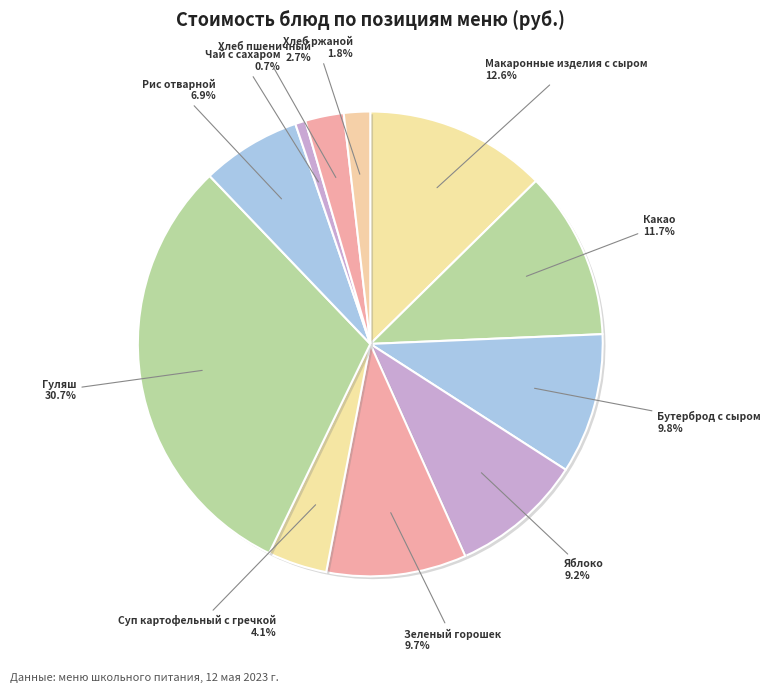

Which slice is the largest?

Гуляш